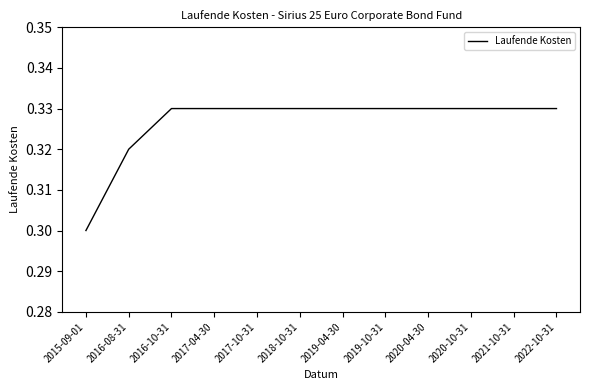

True or false: the data shows 0.5 at 2016-10-31.

False